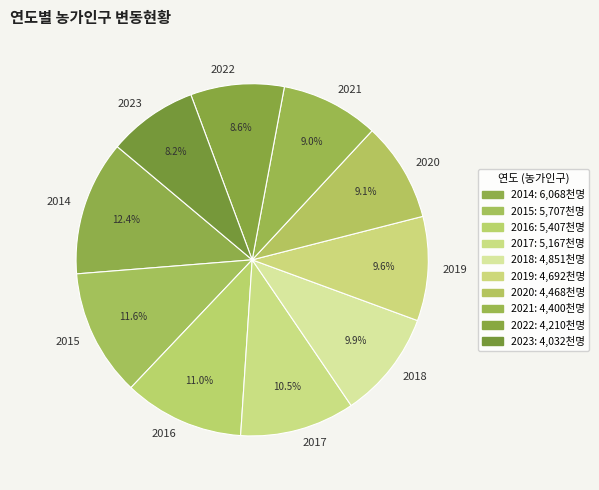

To the nearest percent, what percentage of the pie is 2020?

9%